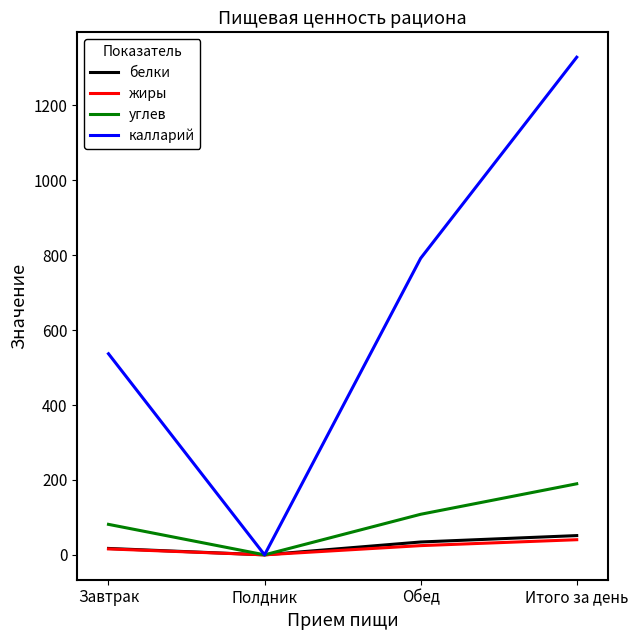

Rank the categories by калларий value from highest to lowest.

Итого за день, Обед, Завтрак, Полдник